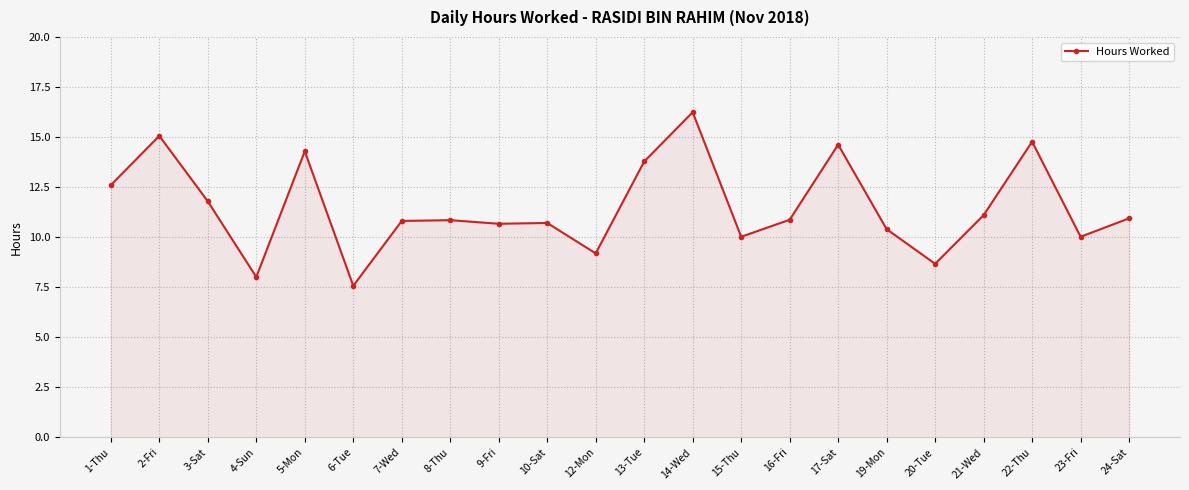

What is the difference between the maximum and minimum values?

8.7